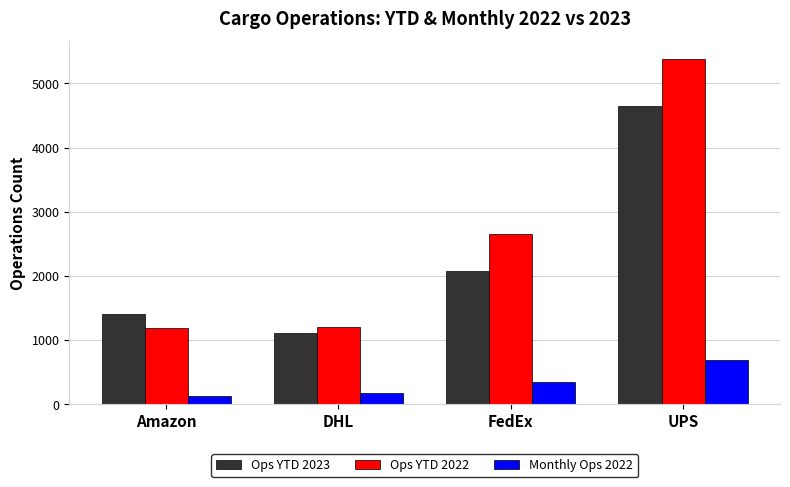

What is the difference between the highest and lowest values at UPS?

4693